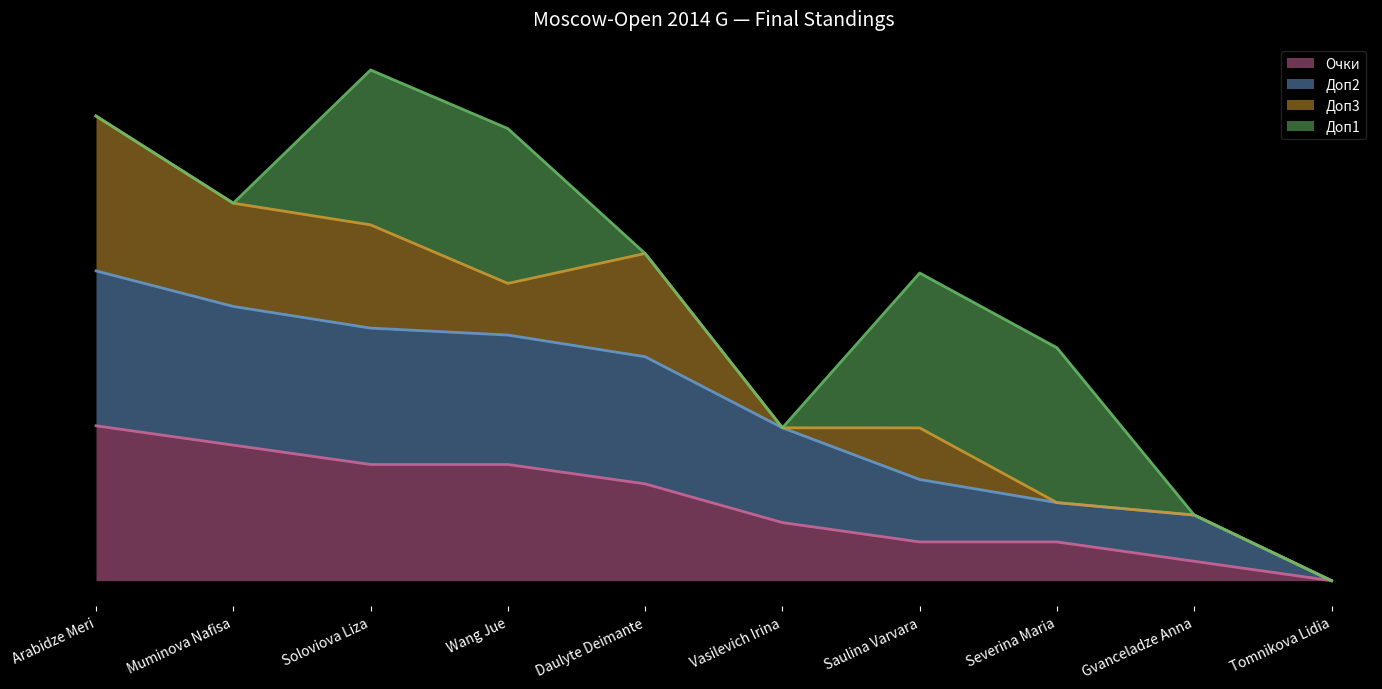

The Очки series shows 0.2 at Saulina Varvara. True or false?

True